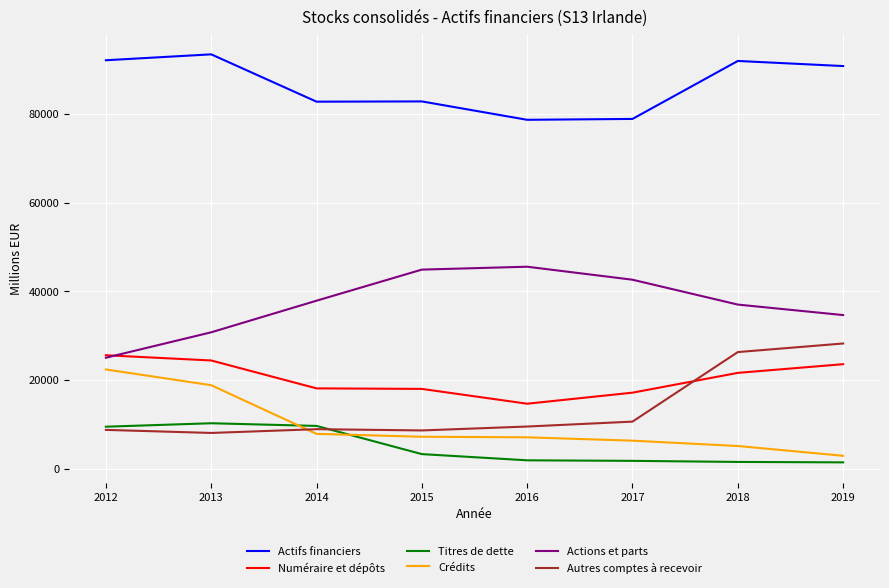

Between 2017 and 2018, which series saw the biggest shift?

Autres comptes à recevoir